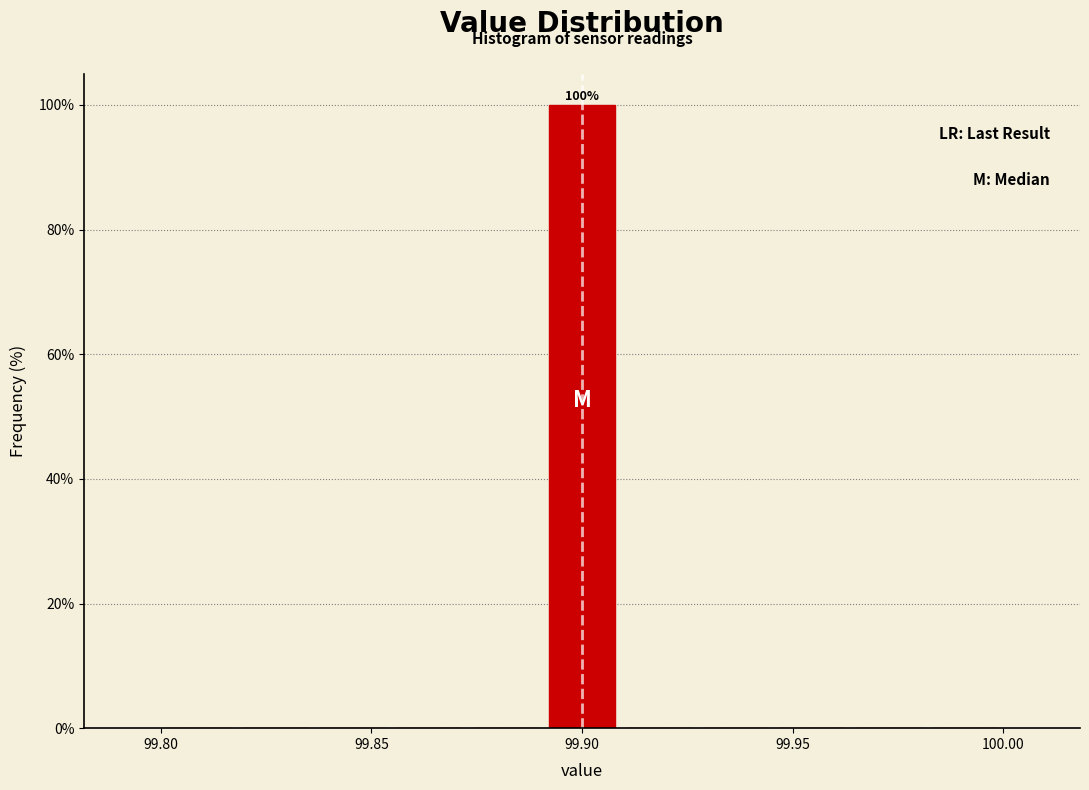

Read against the x-axis, roughly where is the centre of the tallest bar?

99.900